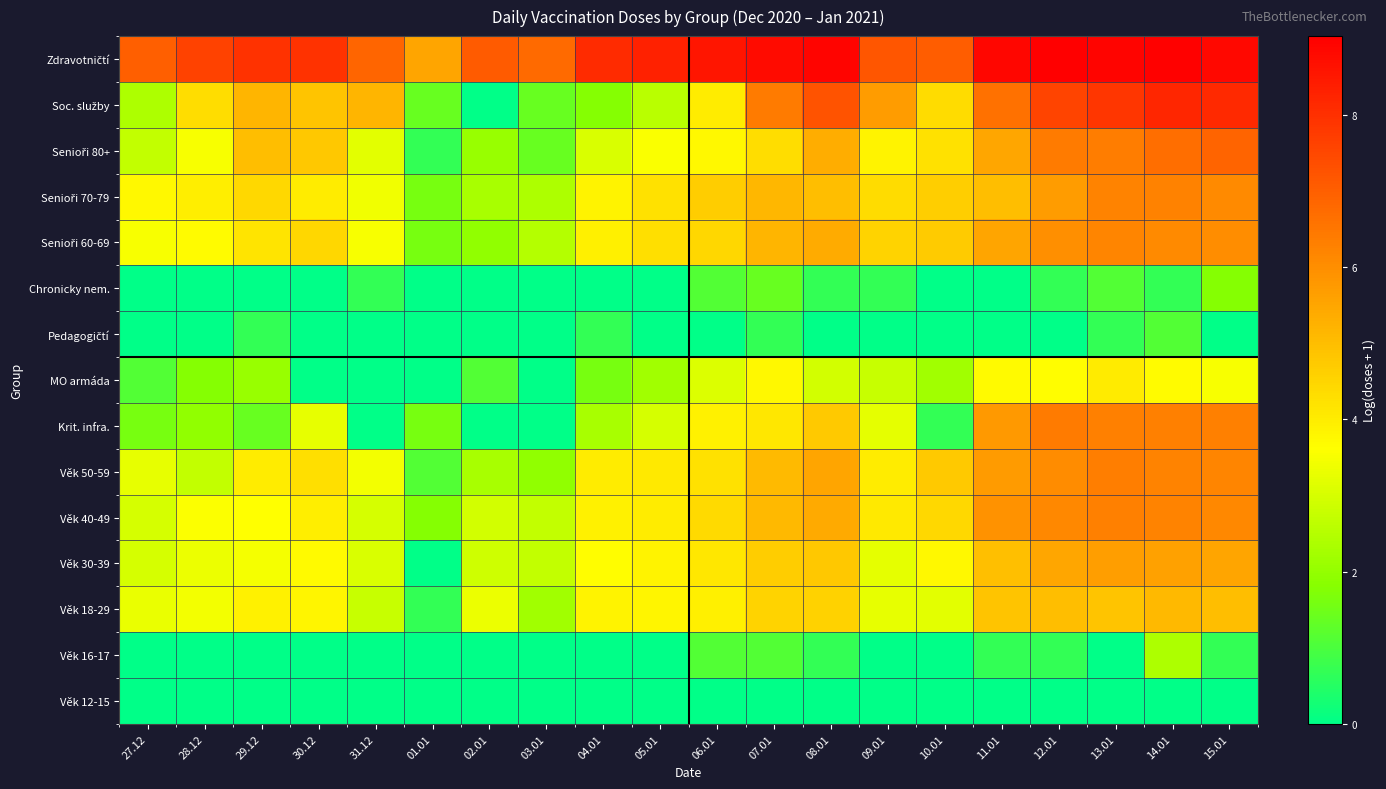

What is the total value across all series at 28.12?

39.9